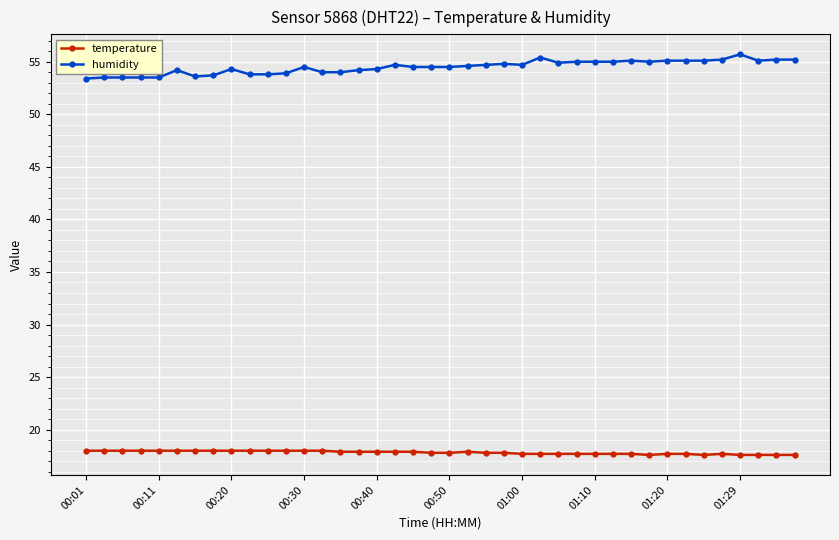

List the series in order of their peak value, highest first.

humidity, temperature